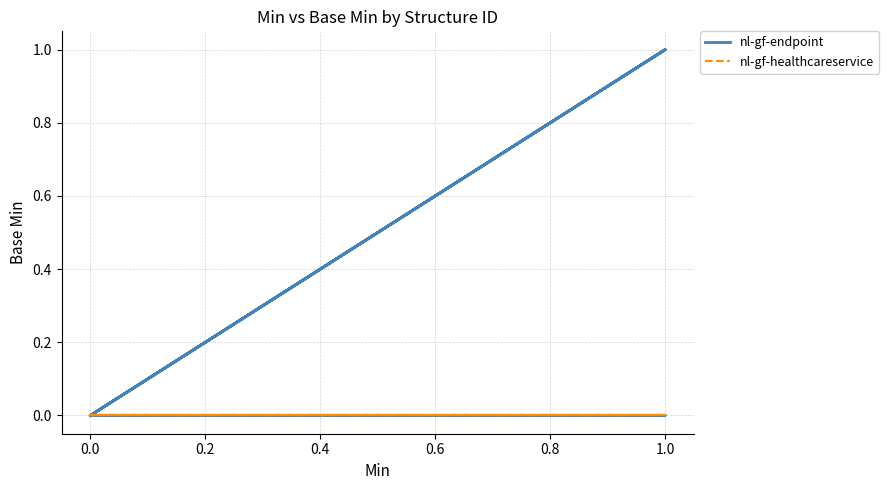

How many categories are shown in the chart?

21